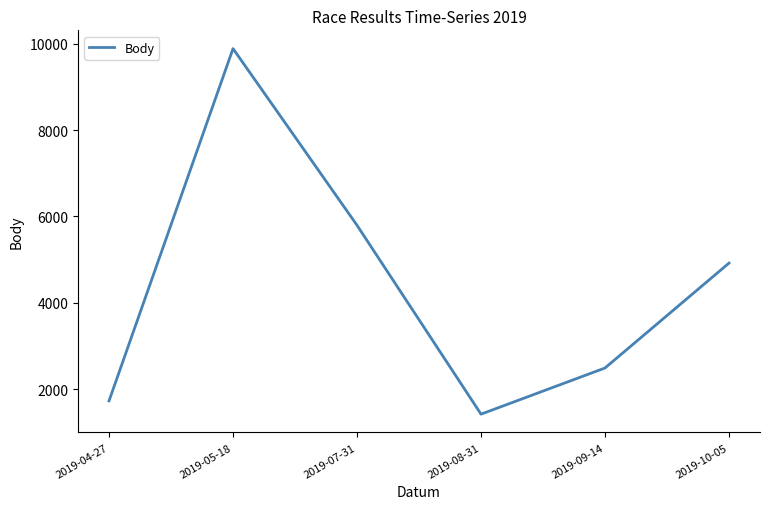

What is the sum of the values at 2019-05-18 and 2019-10-05?

14804